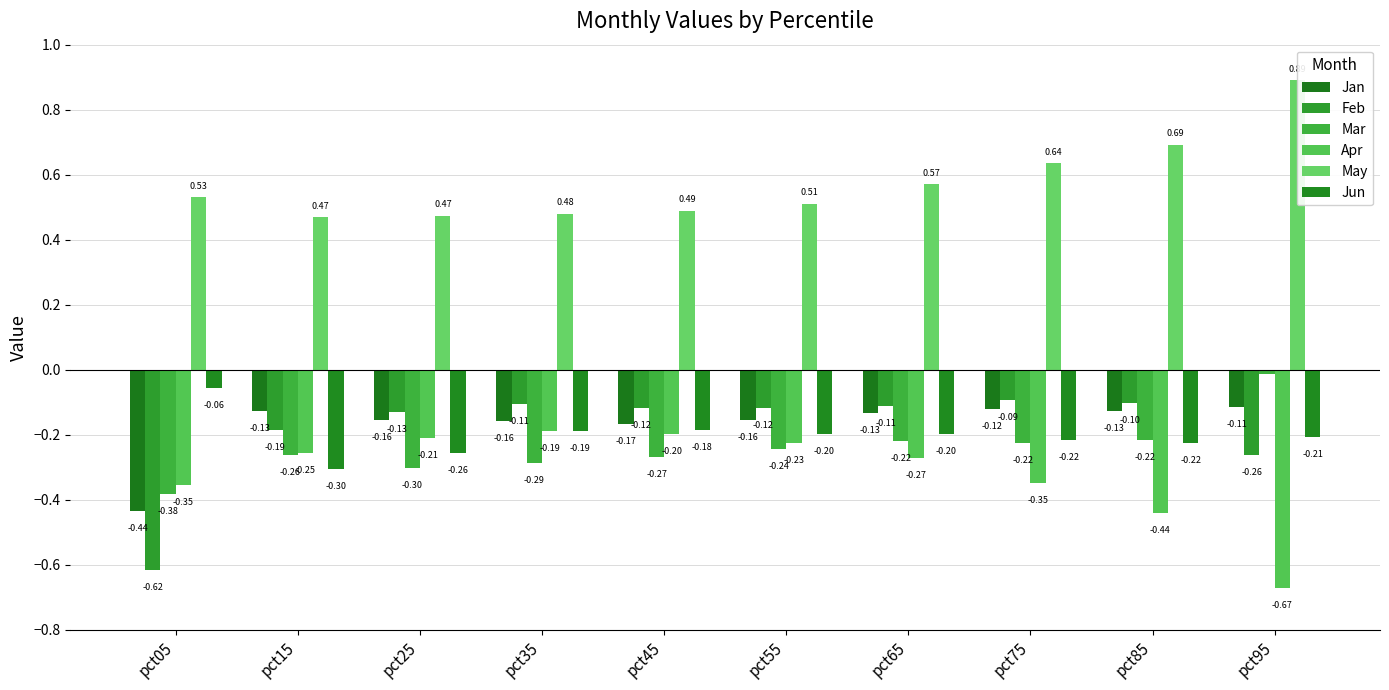

Does the chart contain any negative values?

Yes